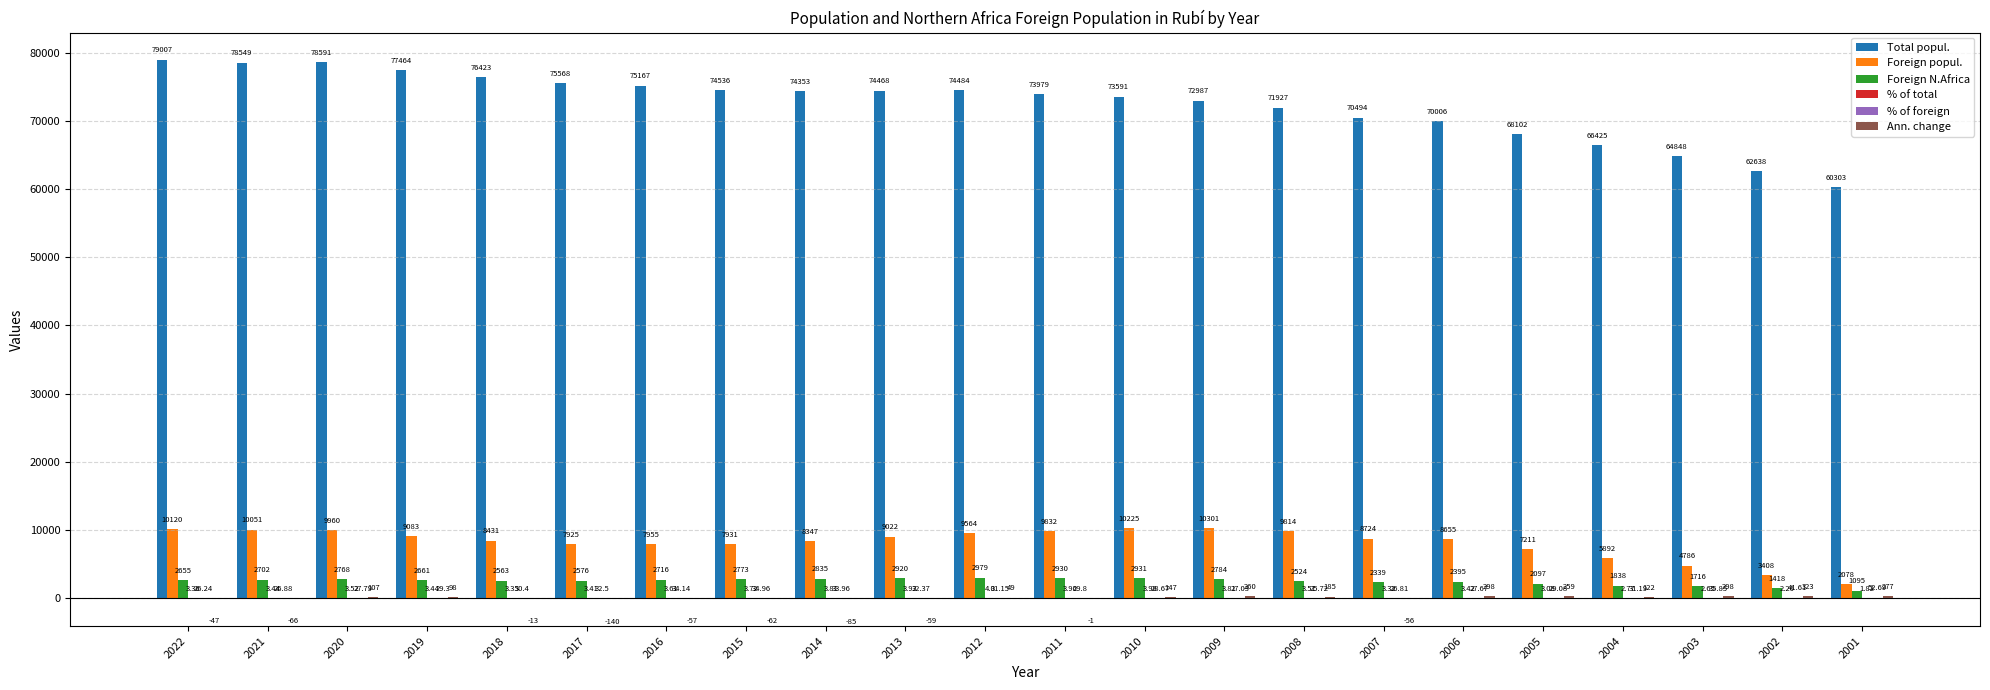

At which category is the sum across all series the highest?

2022